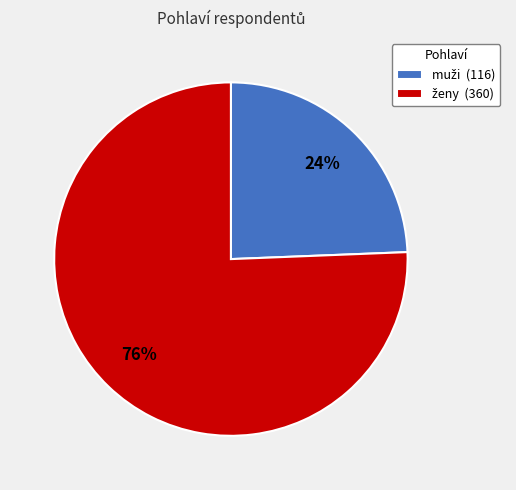

Does any single category account for the majority?

Yes